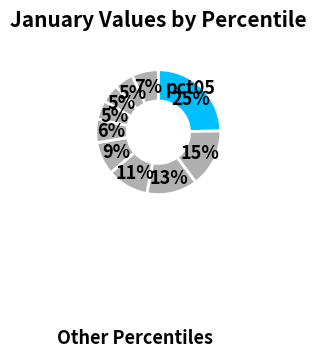

What is the largest slice in the pie chart?

pct05